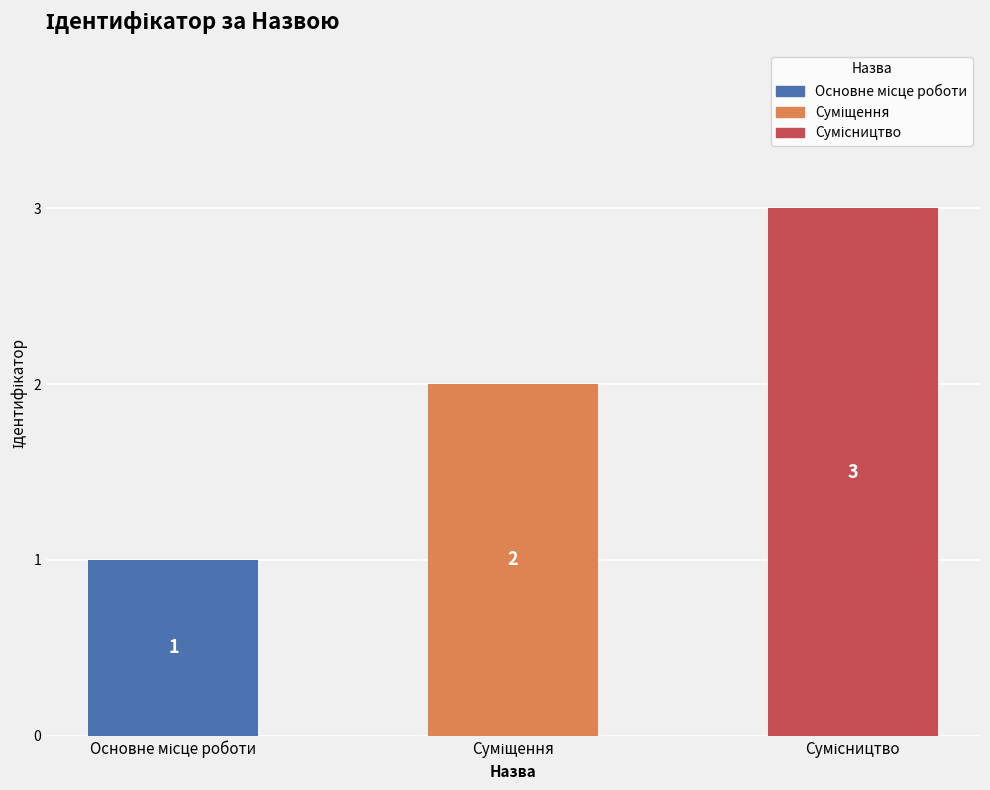

What is the value of the 2nd bar from the left?

2